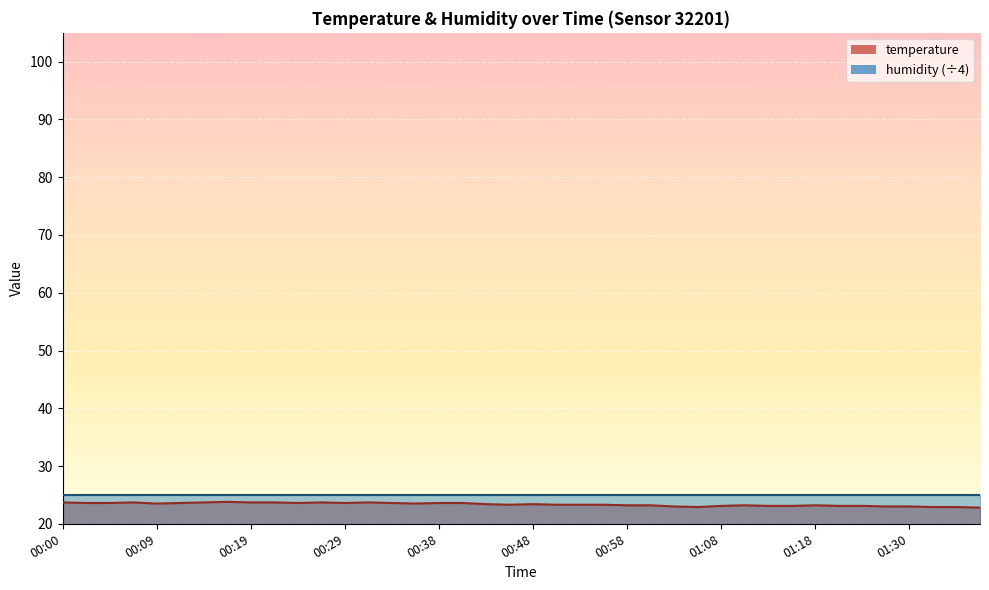

Count the values in the range 23 to 24.

36